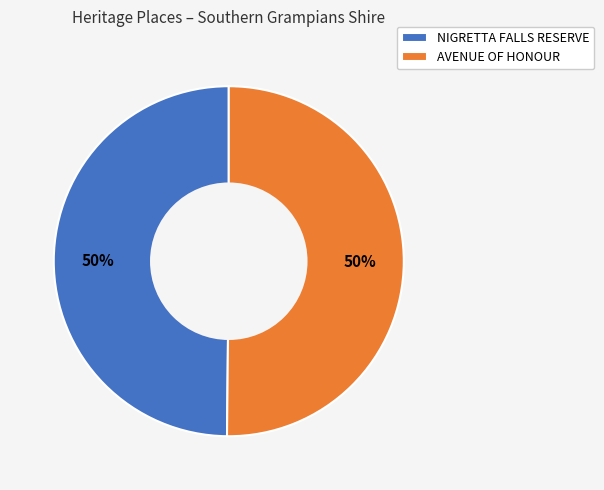

To the nearest percent, what percentage of the pie is AVENUE OF HONOUR?

50%